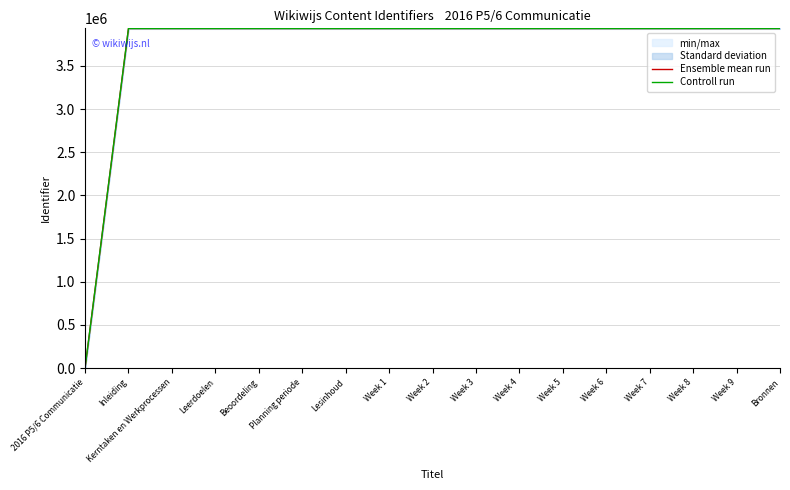

Where is the first local minimum for Controll run?

Leerdoelen